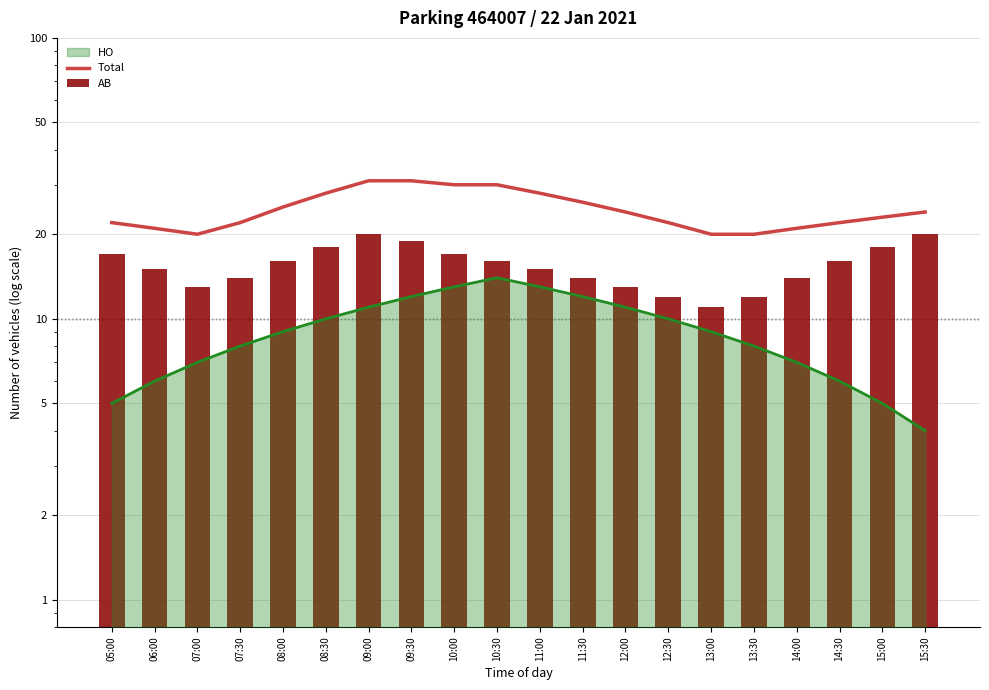

At which category is the sum across all series the highest?

09:00